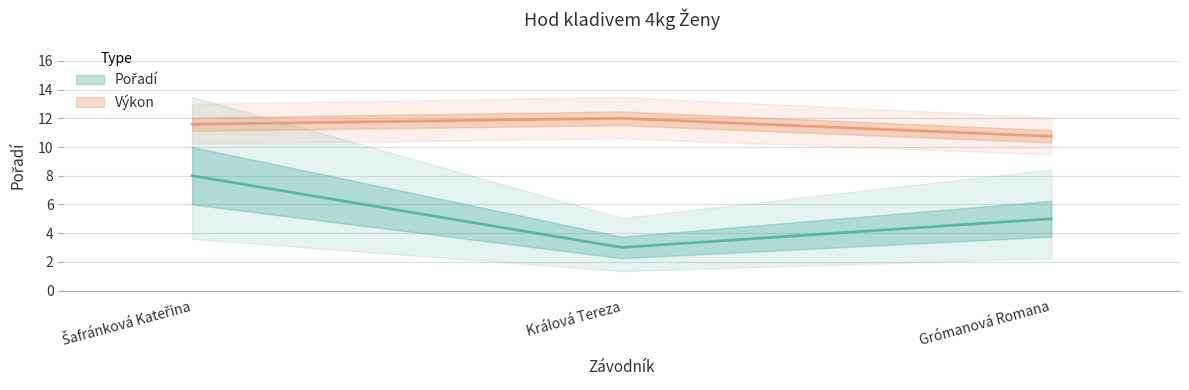

Rank the series by their average value, from lowest to highest.

Pořadí, Výkon